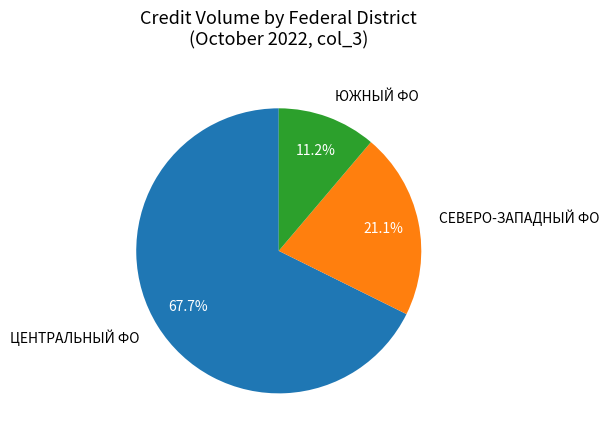

What percentage is NOT represented by ЦЕНТРАЛЬНЫЙ ФО?

32.3%